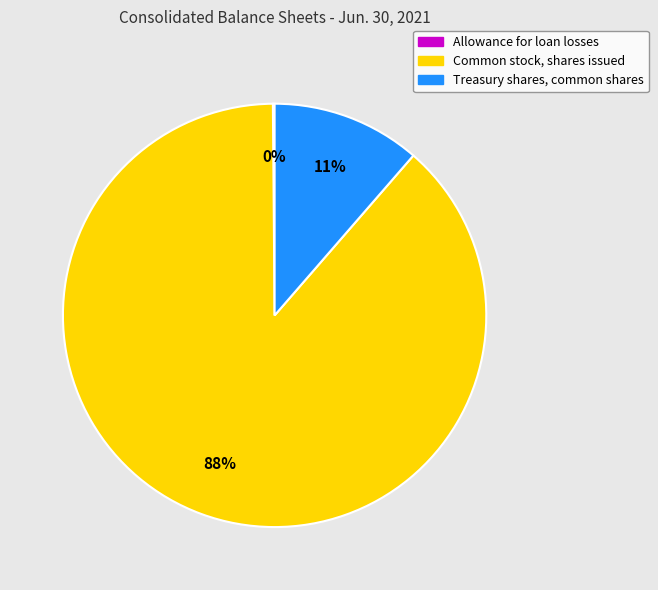

Which slice represents more than half of the pie?

Common stock, shares issued